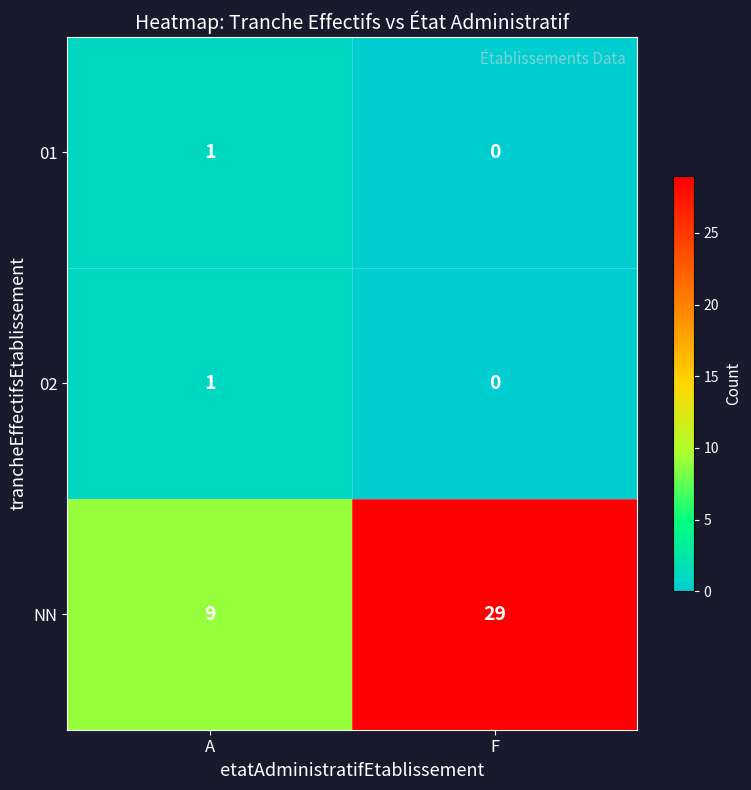

At which label is 01 closest to 0?

F